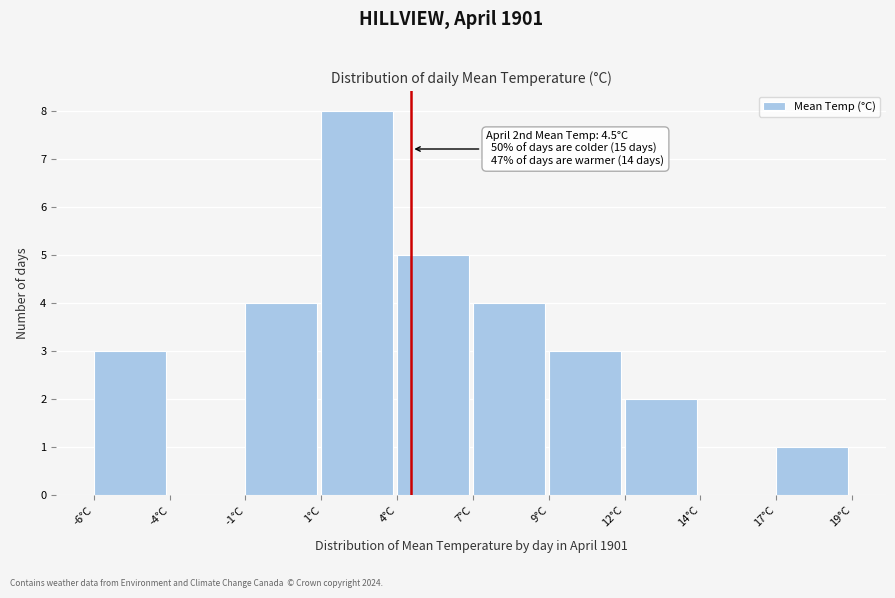

Reading left to right, extract all data points from this chart.

-6°C=3	-4°C=0	-1°C=4	1°C=8	4°C=5	7°C=4	9°C=3	12°C=2	14°C=0	17°C=1